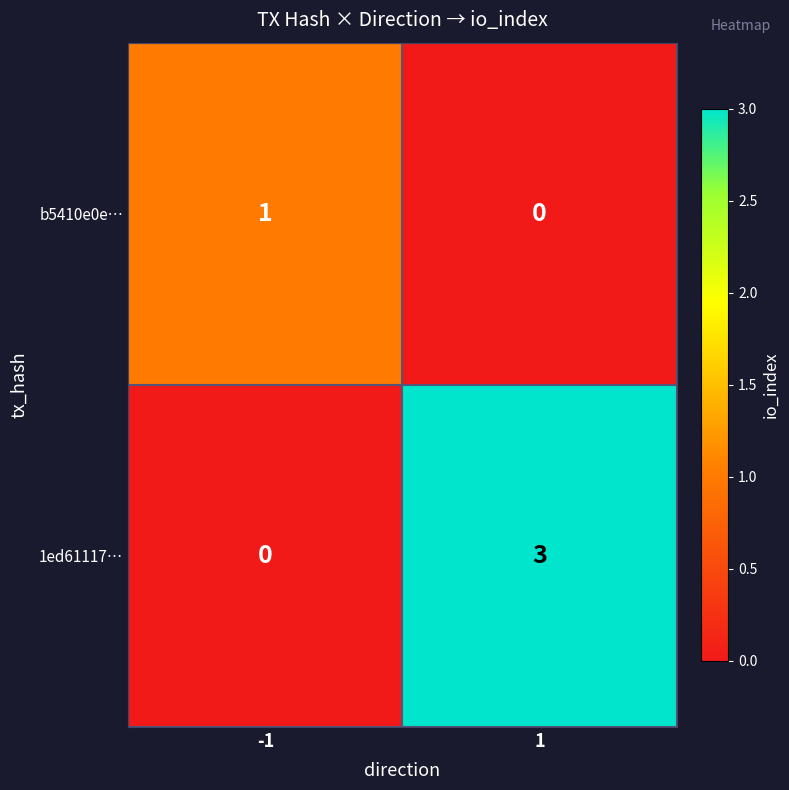

At 1, list the series in order from largest to smallest.

1ed61117…, b5410e0e…